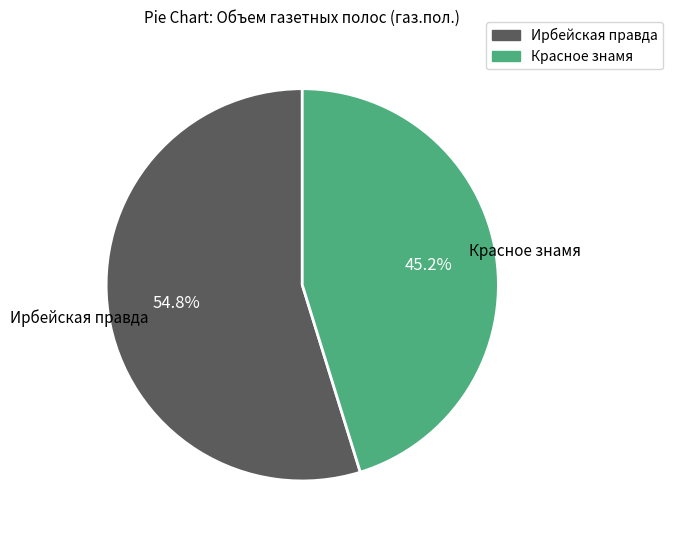

Is there a majority slice in this chart?

Yes